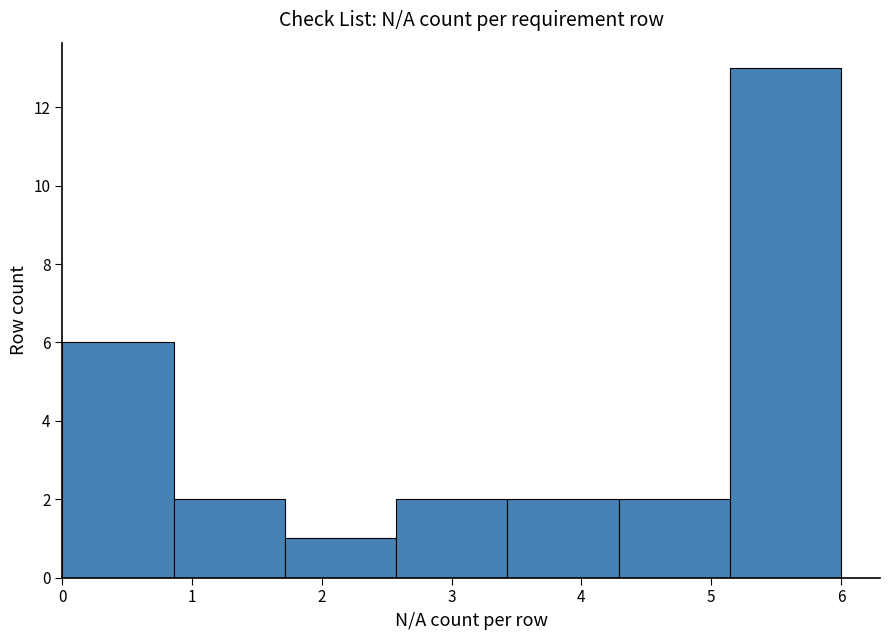

Reading left to right, transcribe this chart: for each bar, give the range it covers on the x-axis and its height. Neither the bar edges nor the heights are printed on the chart, so give them approximately, as read against the axes.

0.0 to 0.9: 6
0.9 to 1.7: 2
1.7 to 2.6: 1
2.6 to 3.4: 2
3.4 to 4.3: 2
4.3 to 5.1: 2
5.1 to 6.0: 13